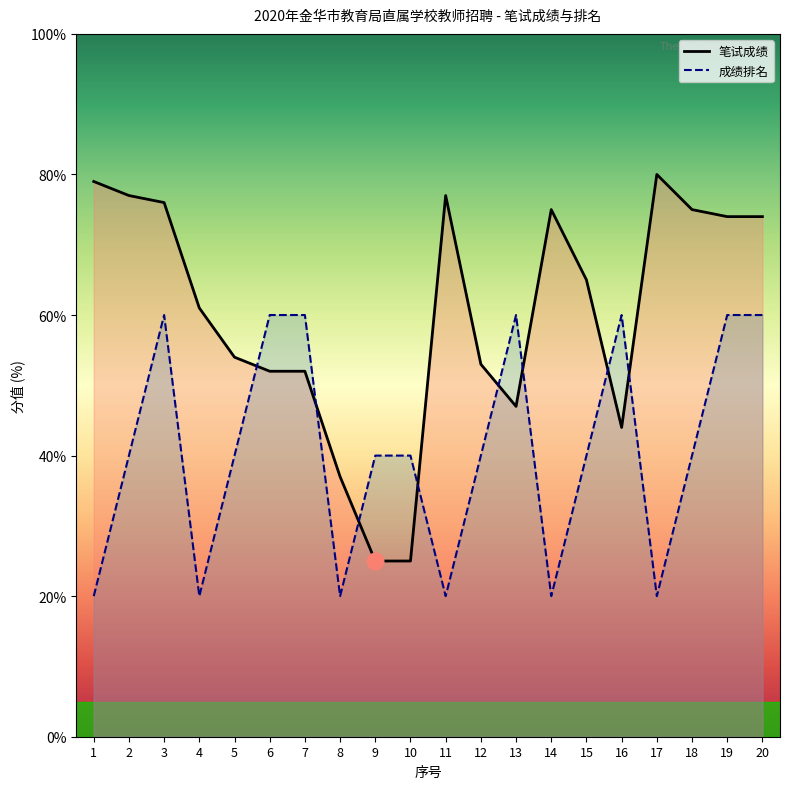

Reading left to right, extract all data points from this chart.

笔试成绩_line: 79	77	76	61	54	52	52	37	25	25	77	53	47	75	65	44	80	75	74	74
成绩排名_line: 20	40	60	20	40	60	60	20	40	40	20	40	60	20	40	60	20	40	60	60